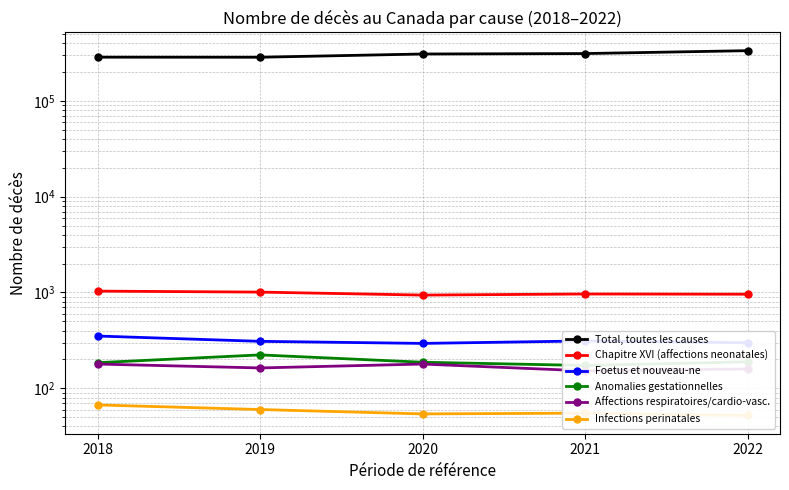

True or false: Affections respiratoires/cardio-vasc. and Infections perinatales cross at least once.

False